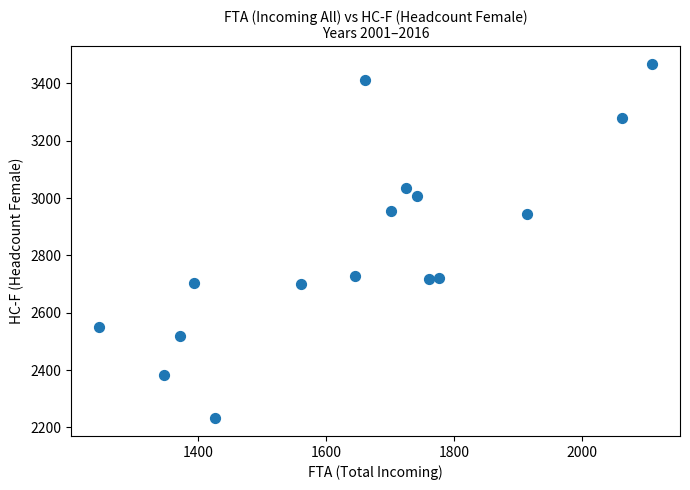

What is the range of X values (max minus min)?

865